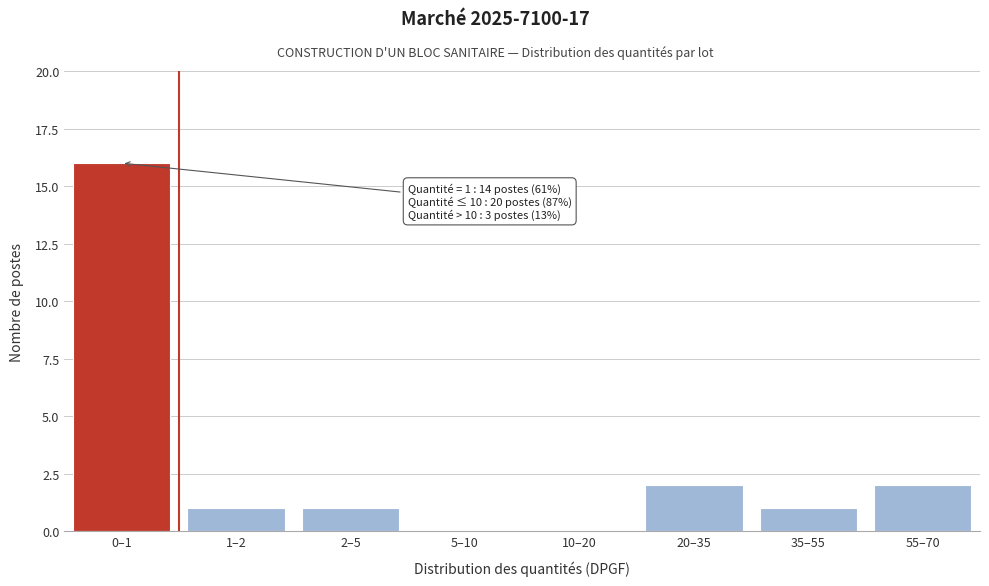

What is the sum of all values?

23